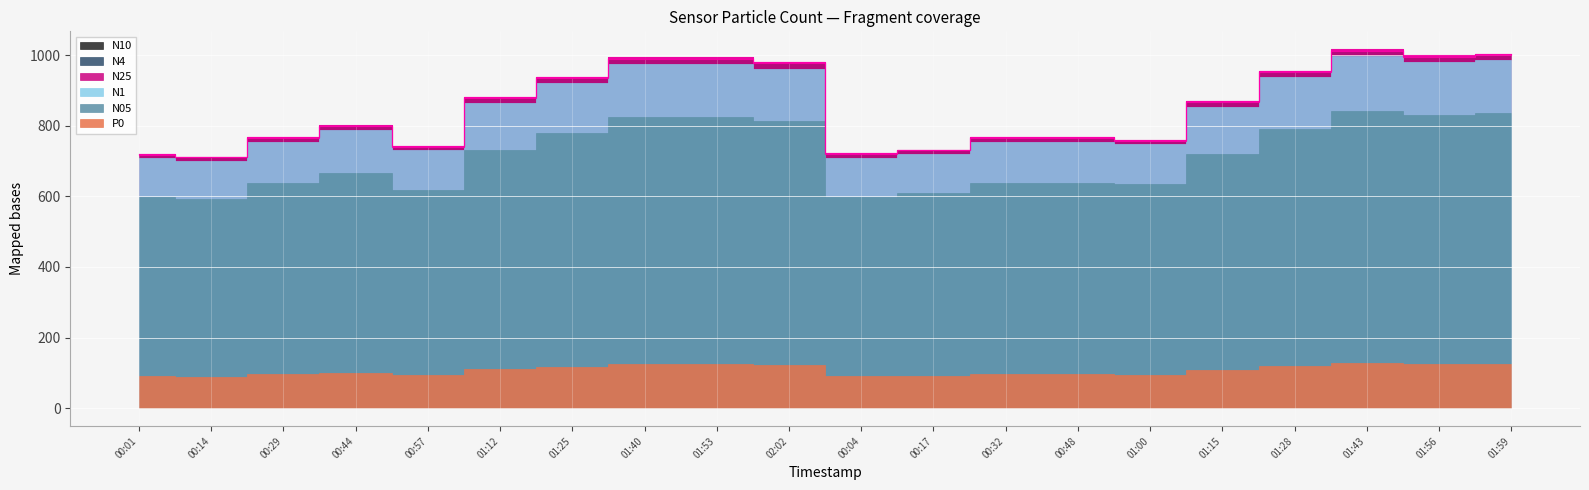

What is the minimum value shown in the chart?

710.3